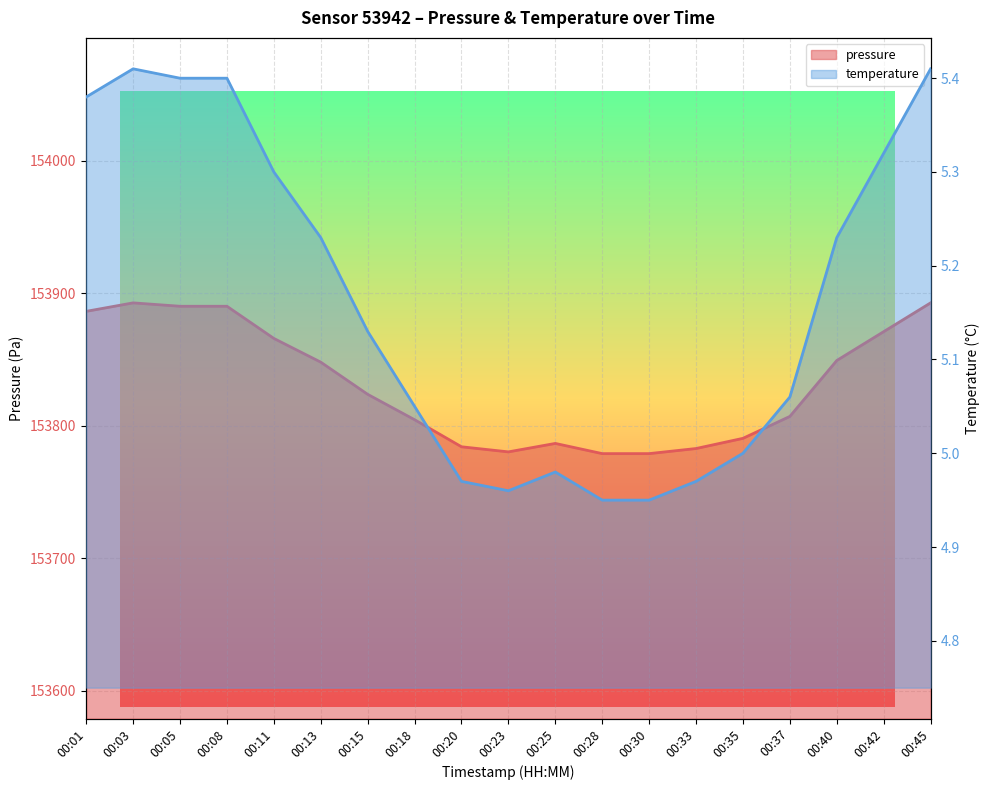

True or false: temperature and pressure cross at least once.

False